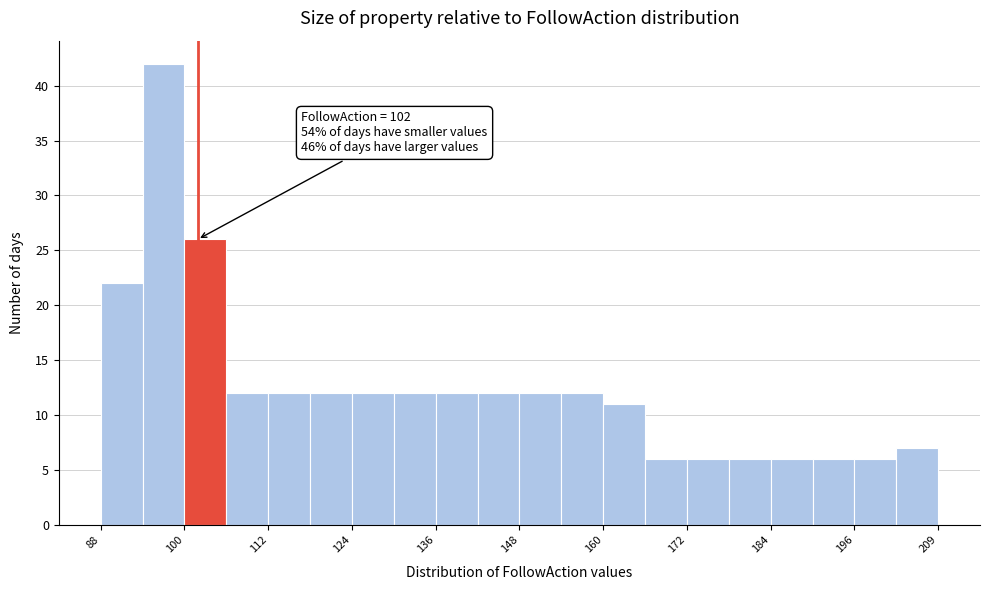

Around what value on the x-axis is the tallest bar? Give the approximate position of its centre, as read against the axis.

98